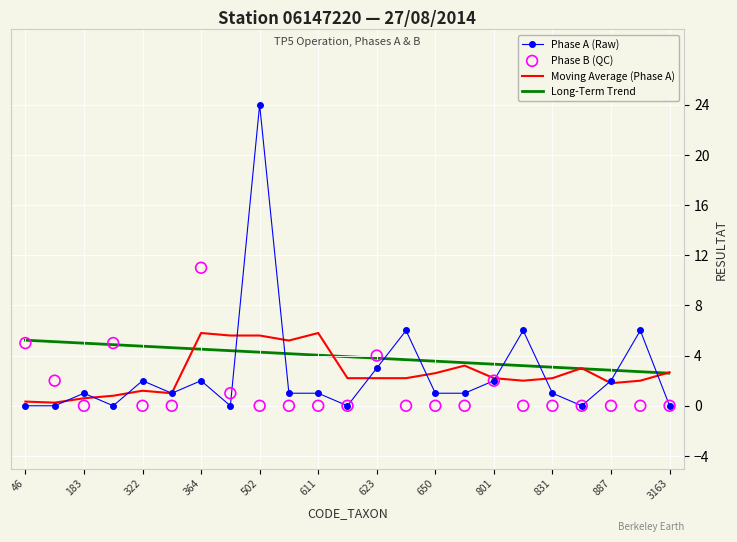

Which series contains the lowest Y value?

Phase A (Raw)